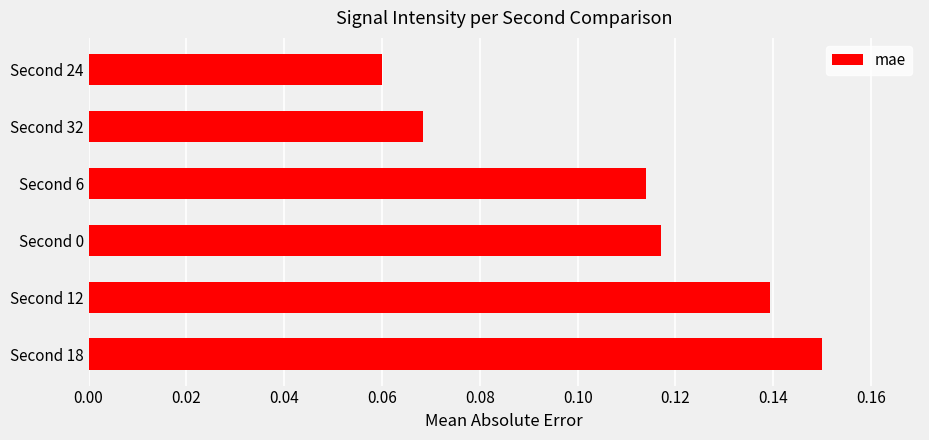

Which category has the highest value across all series?

Second 18